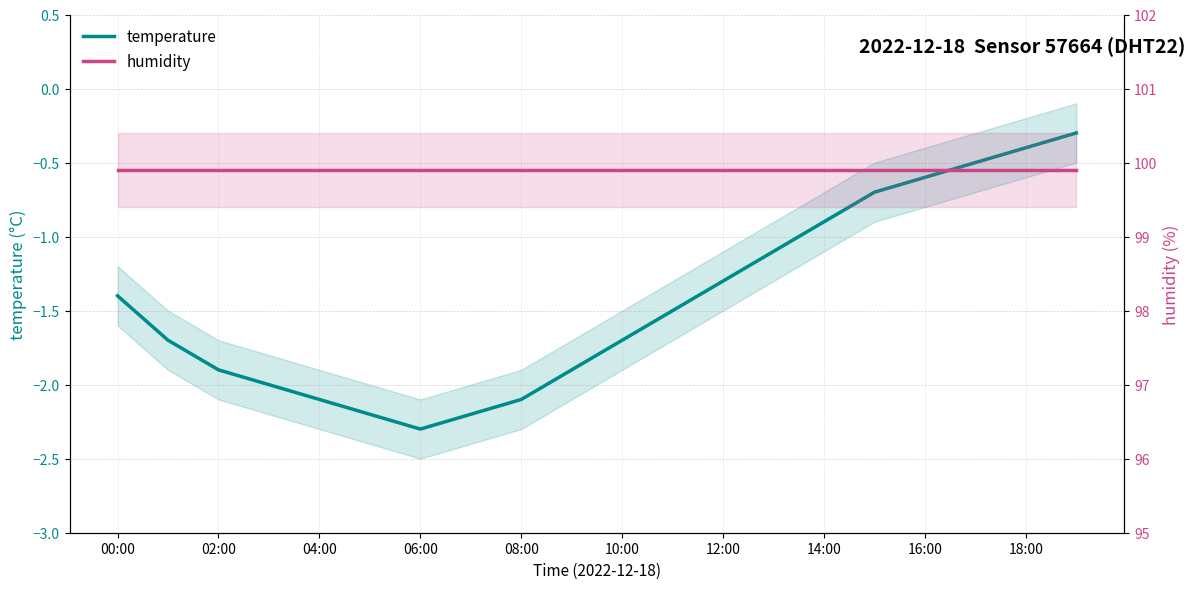

Does the chart have visible grid lines?

Yes